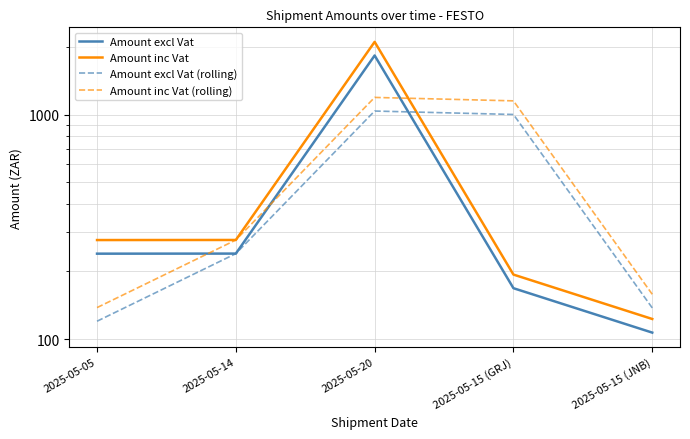

What is the difference between the maximum and minimum values in the Amount inc Vat (rolling) series?

1054.9